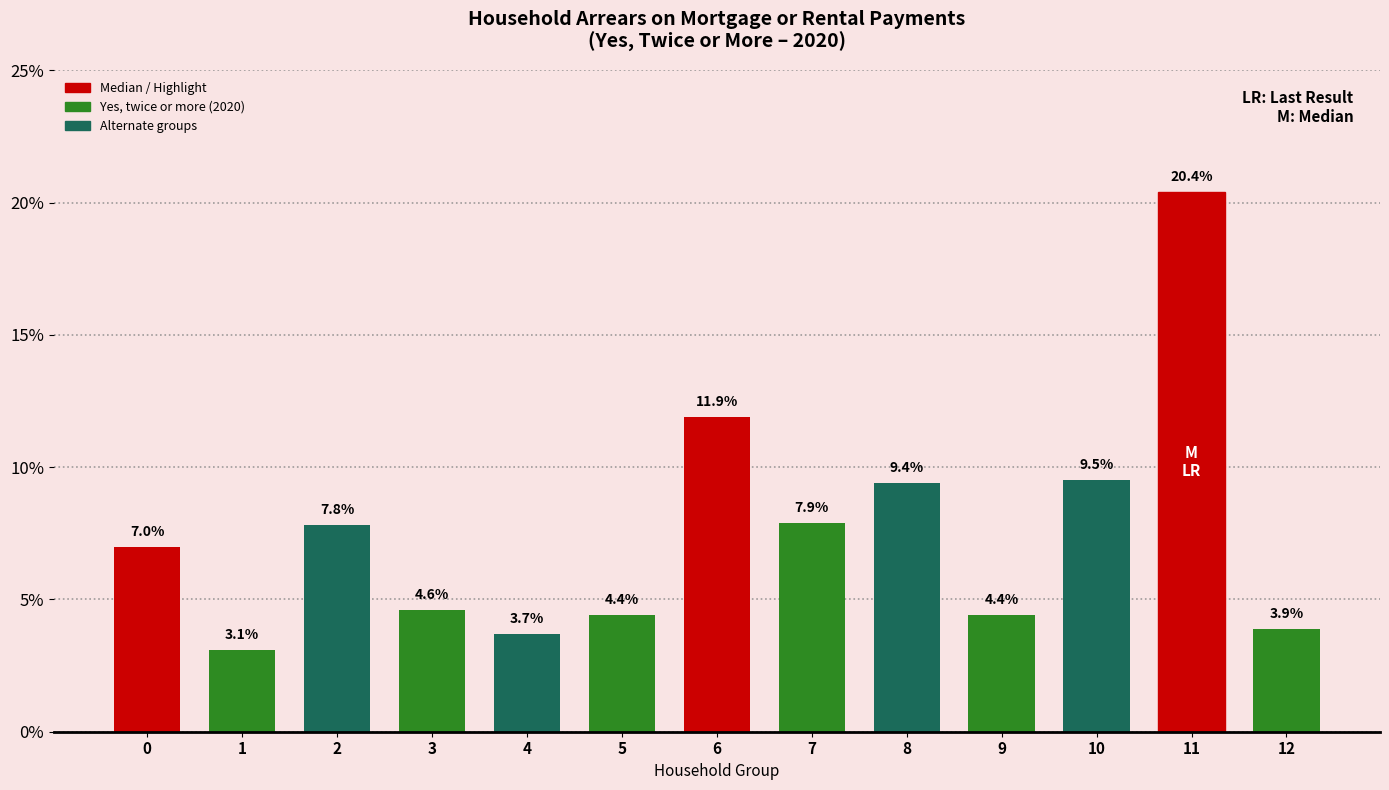

Reading left to right, what are all the values shown in this chart?

7.0	3.1	7.8	4.6	3.7	4.4	11.9	7.9	9.4	4.4	9.5	20.4	3.9